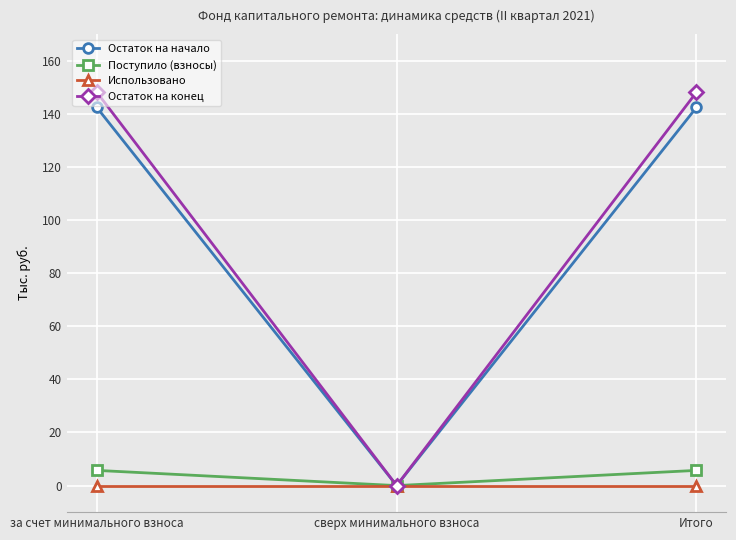

What is the sum of all Остаток на начало values?

284.8